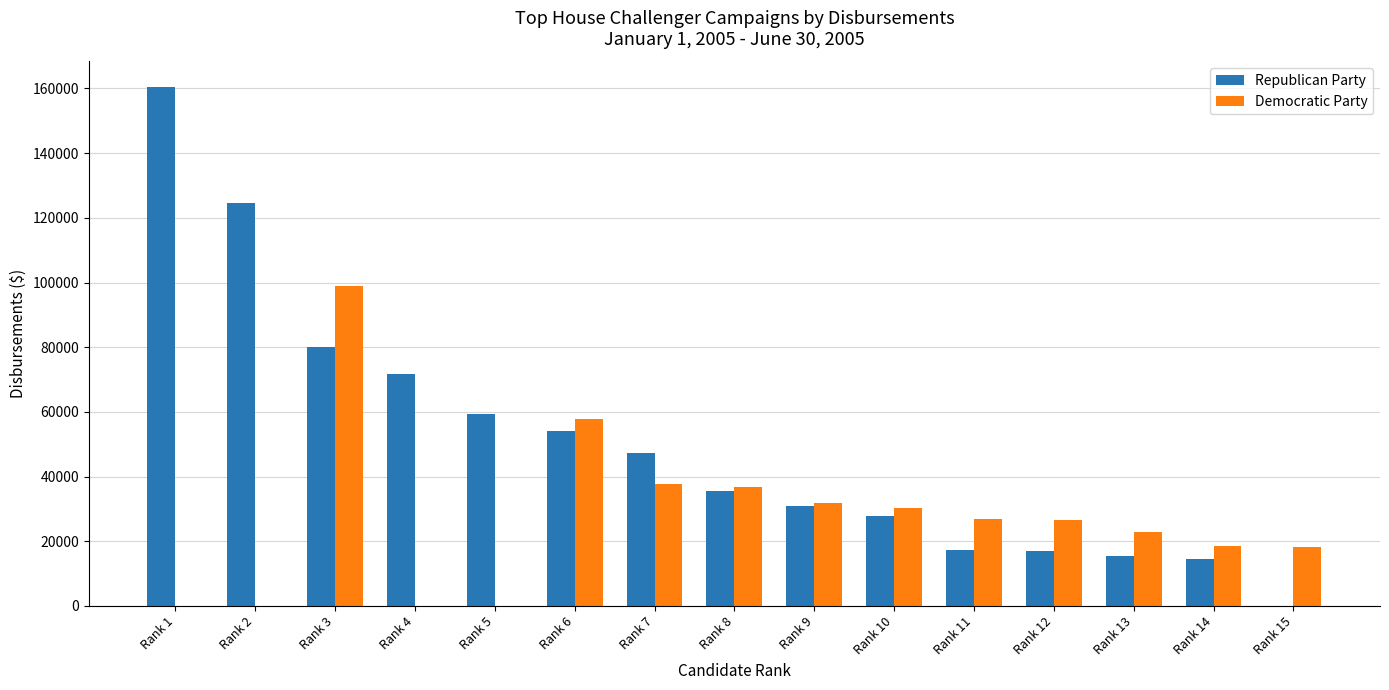

How many distinct data groups are displayed?

2